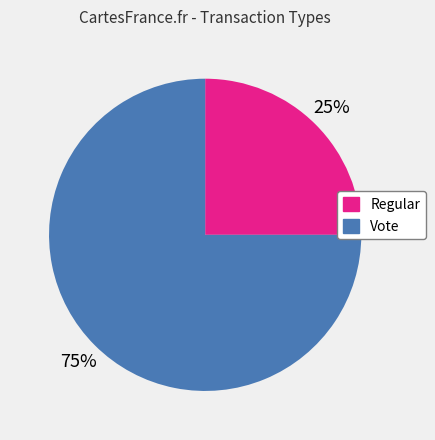

Is there a majority slice in this chart?

Yes